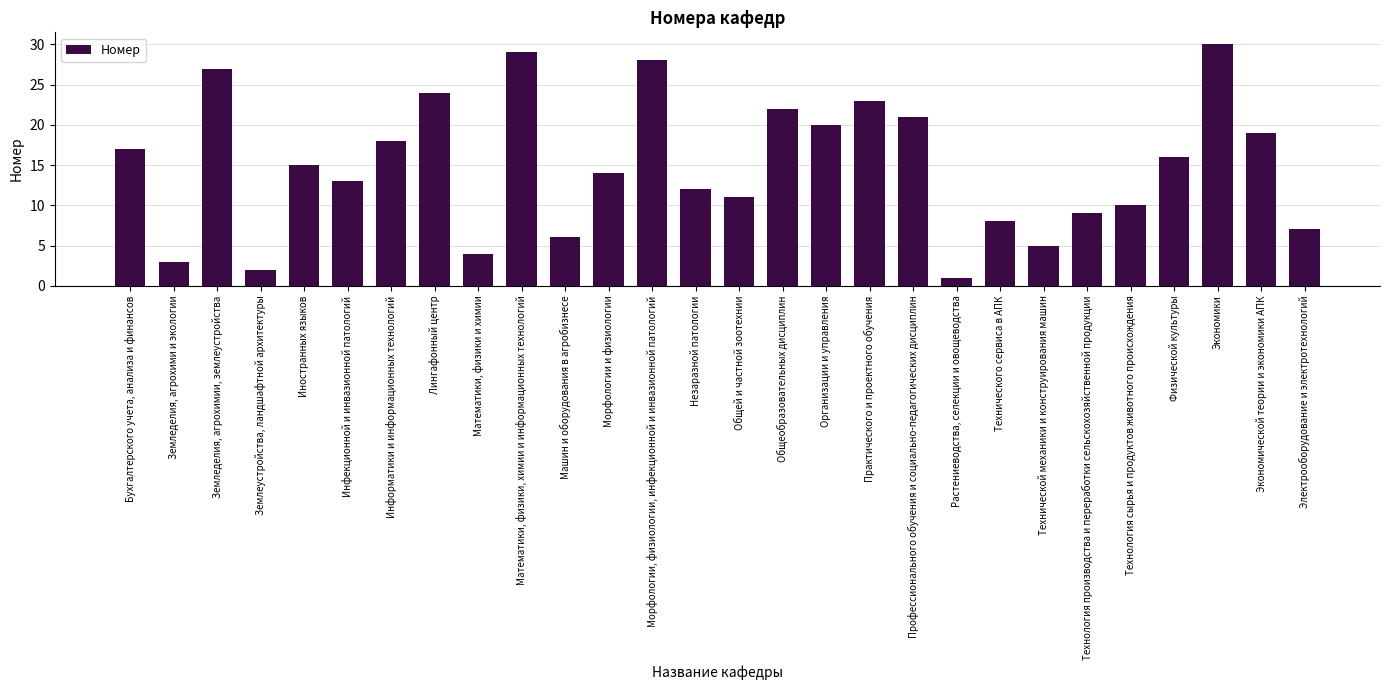

Between Профессионального обучения и социально-педагогических дисциплин and Экономической теории и экономики АПК, which is larger?

Профессионального обучения и социально-педагогических дисциплин